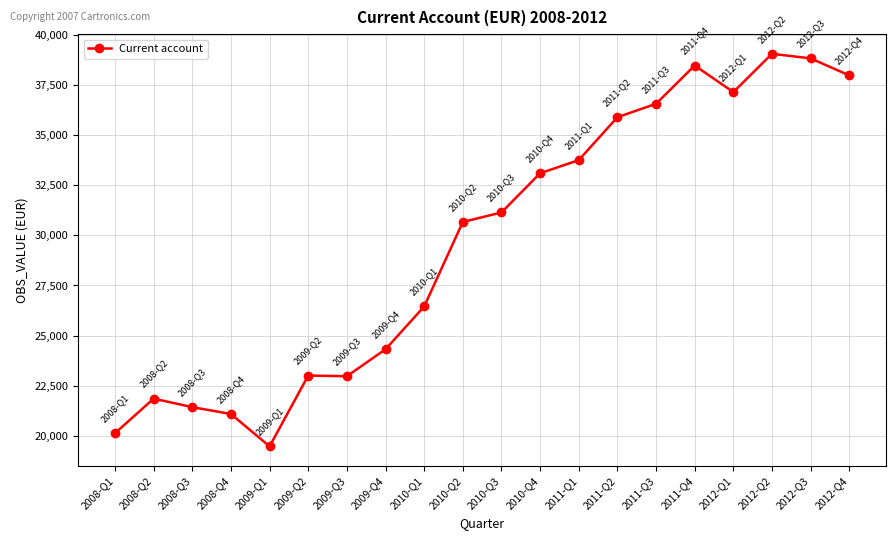

What position from the left is 2010-Q1?

9